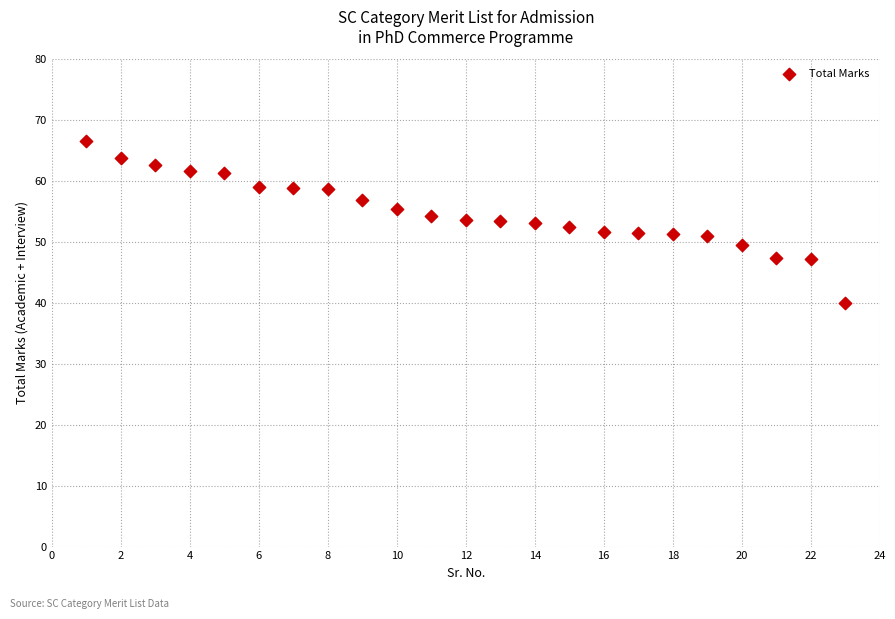

What is the range of X values (max minus min)?

22.0